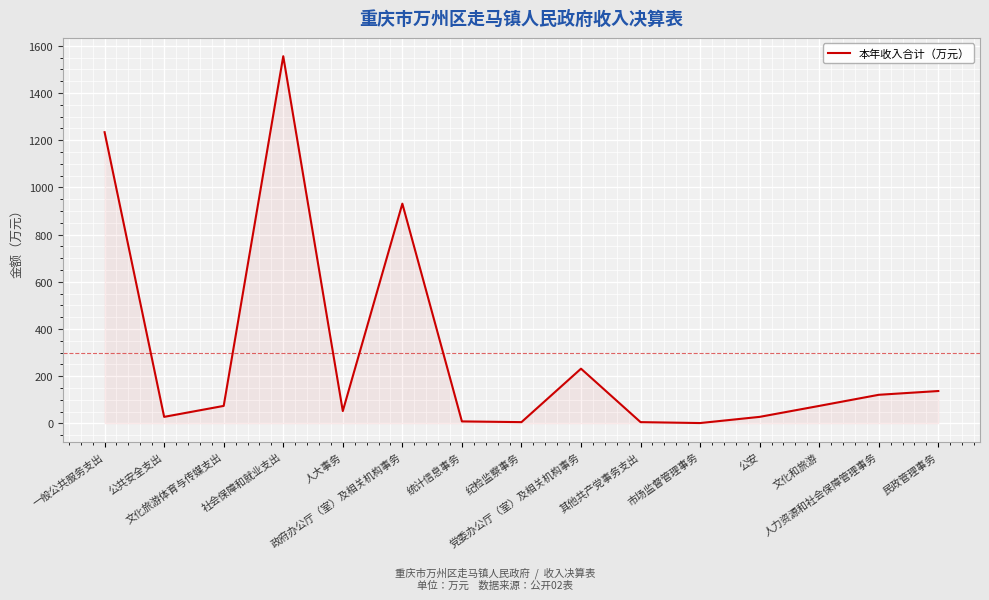

Read the value at 人大事务.

52.0